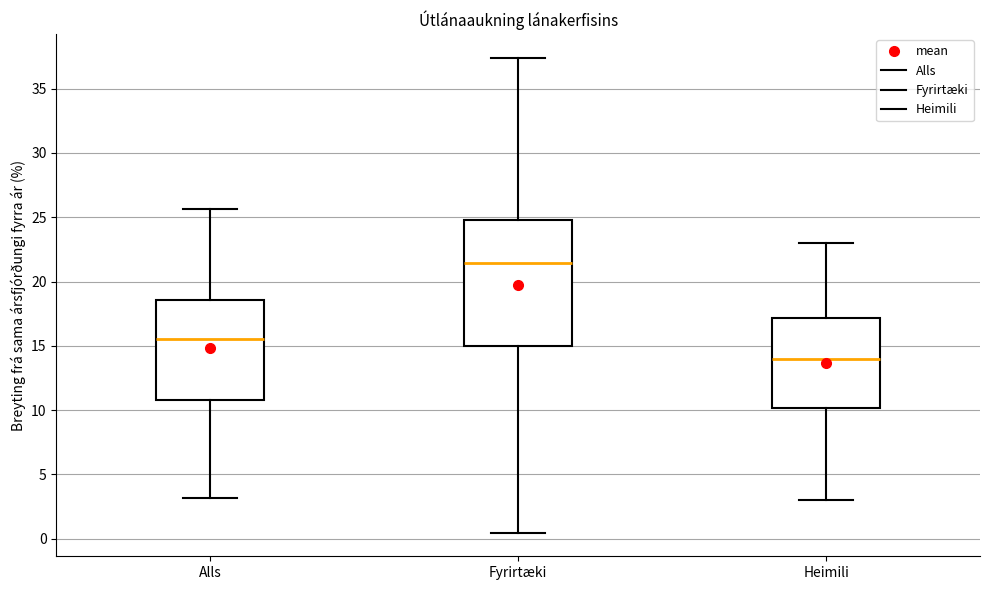

Reading left to right, read every box against the y-axis: the position of its median line, the range the box covers, and the ends of its whiskers. The values are not printed on the chart, so give them approximately, as read against the axis.

Alls: median 15.5, box 11.0 to 18.5, whiskers 3.0 to 25.5
Fyrirtæki: median 21.5, box 15.0 to 25.0, whiskers 0.5 to 37.5
Heimili: median 14.0, box 10.0 to 17.0, whiskers 3.0 to 23.0